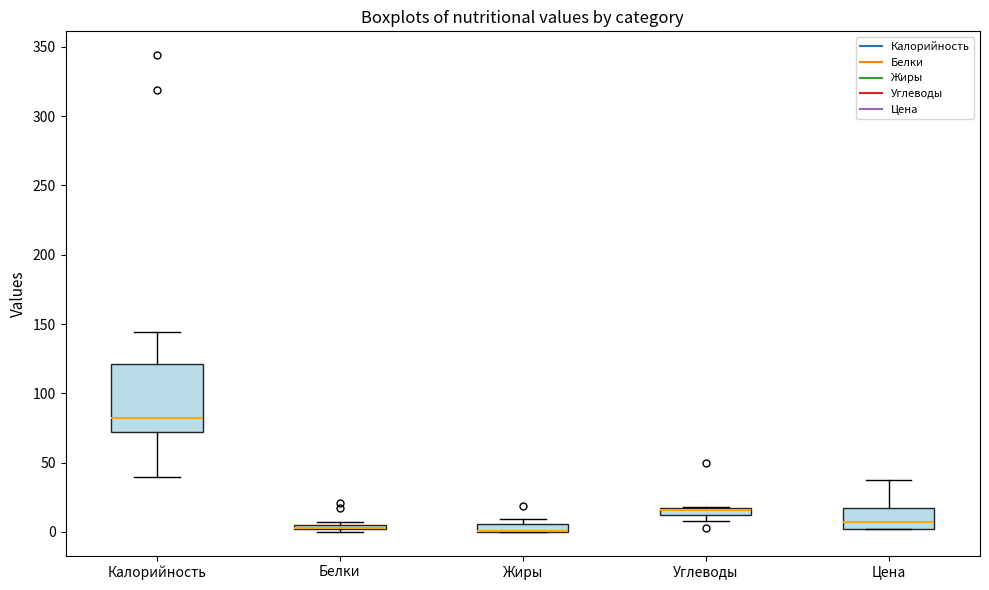

Where is the upper edge of the box for Калорийность on the y-axis? The values are not printed on the chart, so give them approximately, as read against the axis.

120